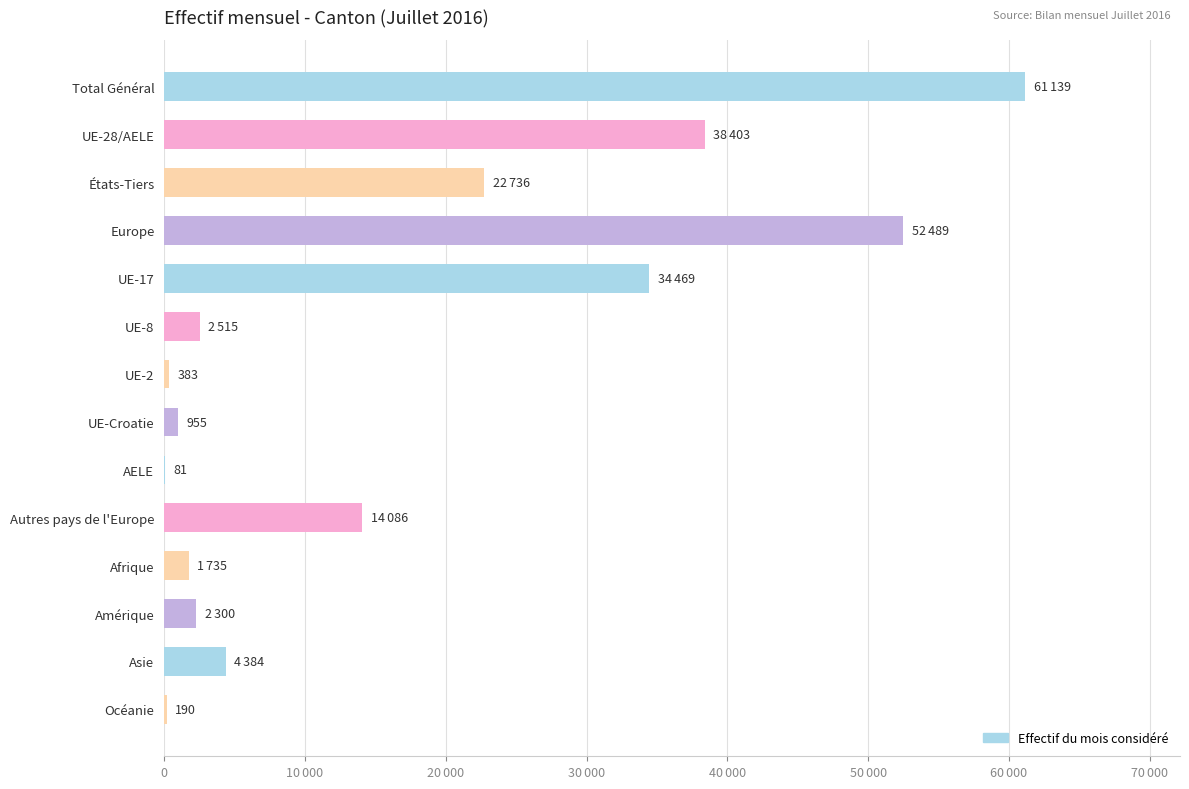

What is the minimum value shown in the chart?

81